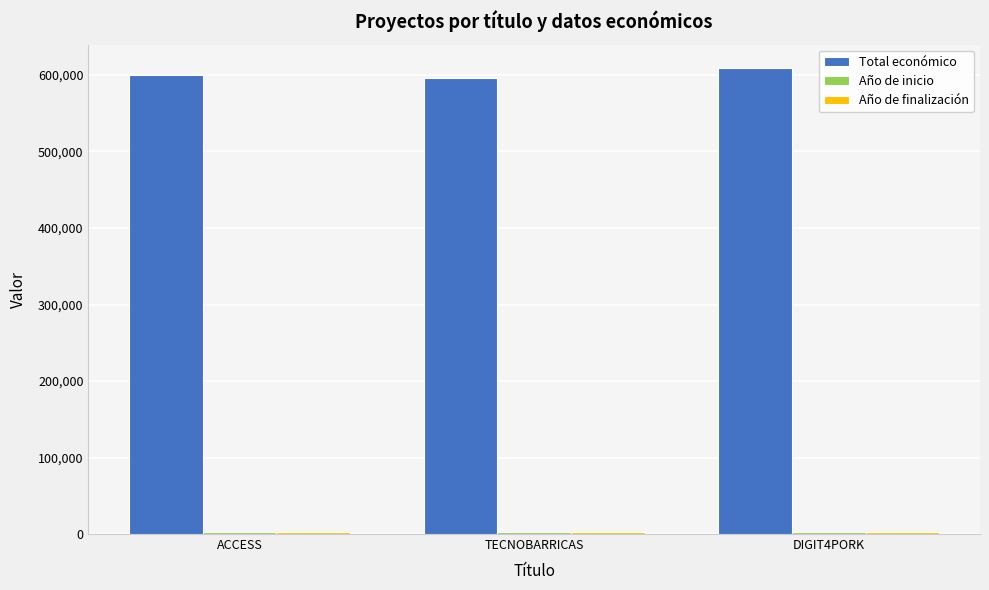

What is the difference between the maximum and minimum values in the Total económico series?

12822